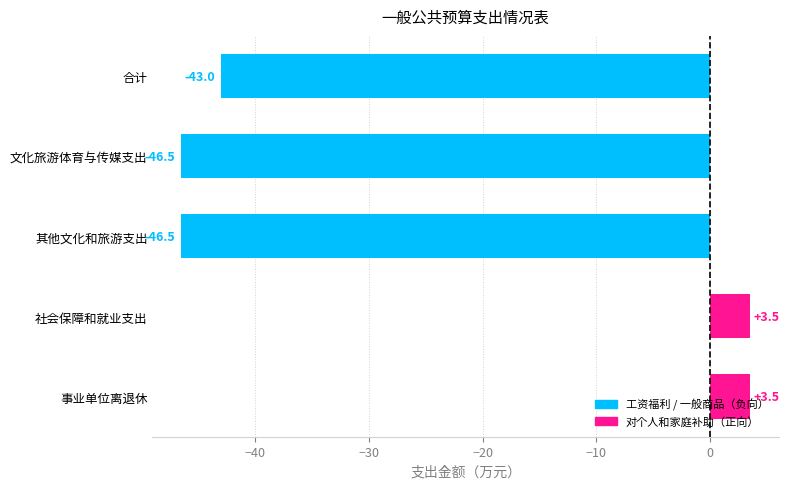

What is the average value?

-25.8